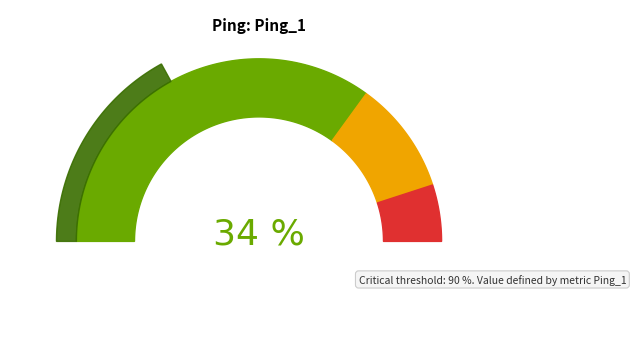

Is there a majority slice in this chart?

No